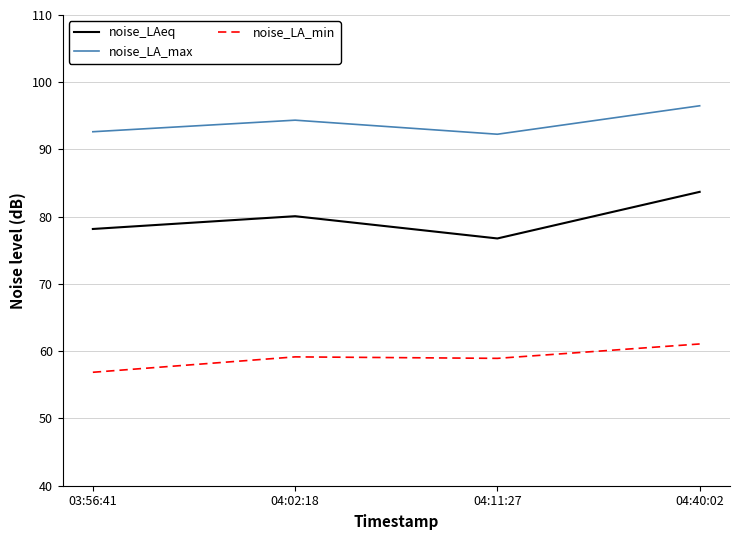

True or false: noise_LA_min and noise_LA_max intersect in this chart.

False